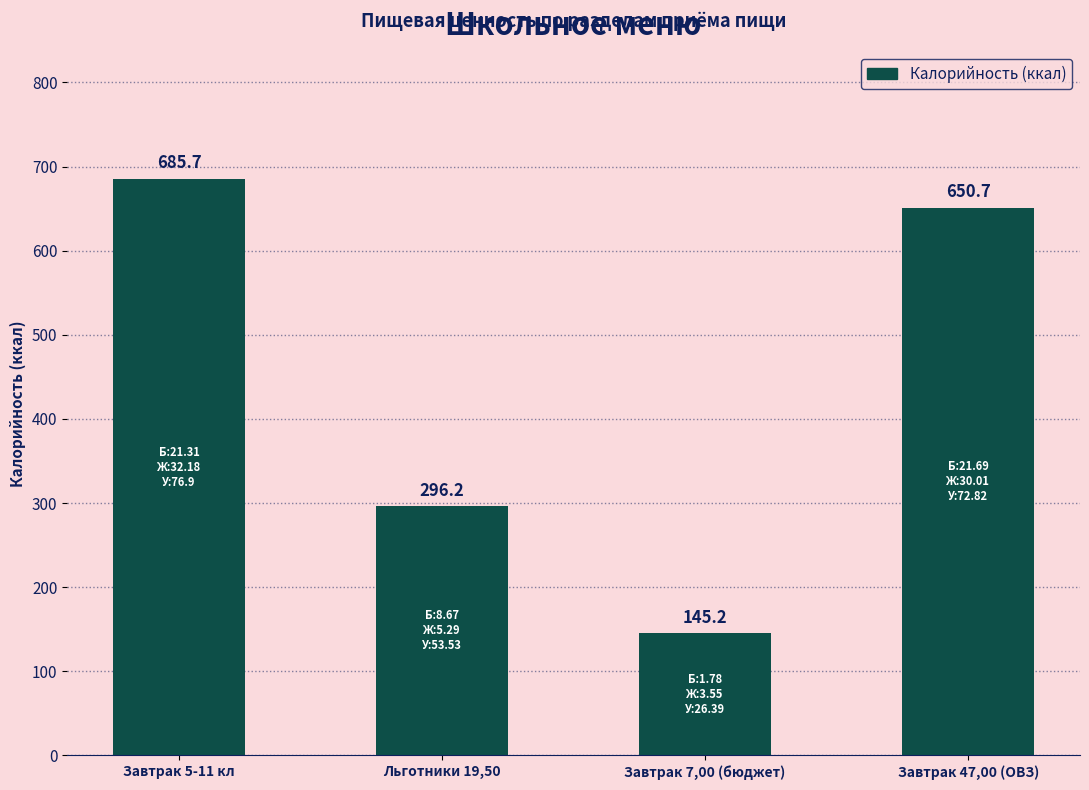

What is the value of the 4th bar from the left?

650.7